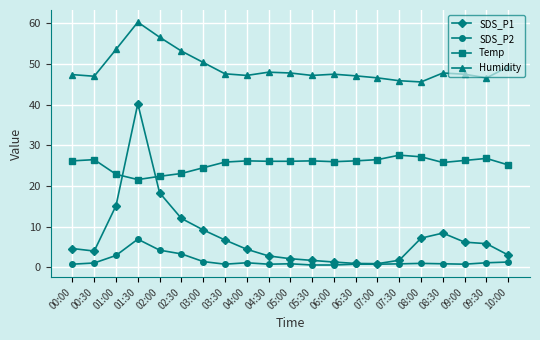

Count the number of data series in this chart.

4